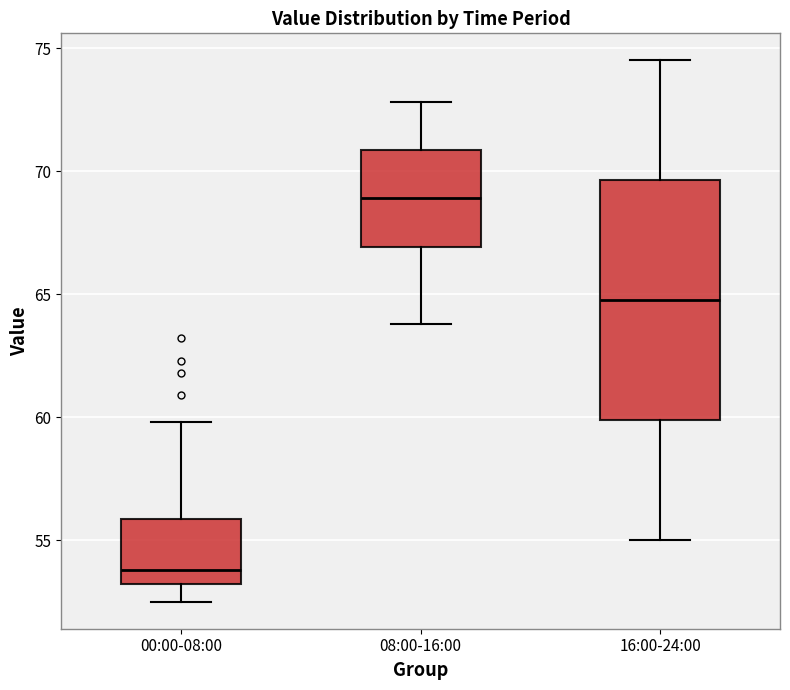

Which box is the tallest, from its lower edge to its upper edge?

16:00-24:00